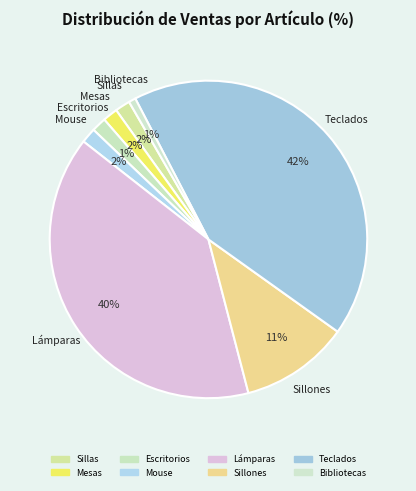

Is the sum of Escritorios and Mesas greater than half?

No